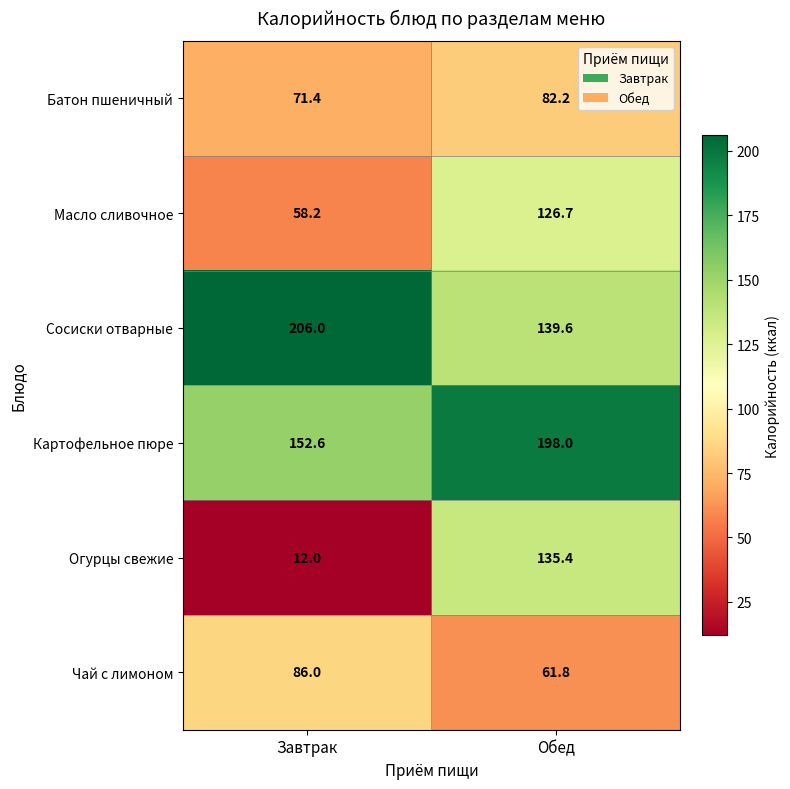

Reading right to left, what are all the values shown in this chart?

Батон пшеничный: Обед=82.2	Завтрак=71.4
Масло сливочное: Обед=126.7	Завтрак=58.2
Сосиски отварные: Обед=139.6	Завтрак=206.0
Картофельное пюре: Обед=198.0	Завтрак=152.6
Огурцы свежие: Обед=135.4	Завтрак=12.0
Чай с лимоном: Обед=61.8	Завтрак=86.0